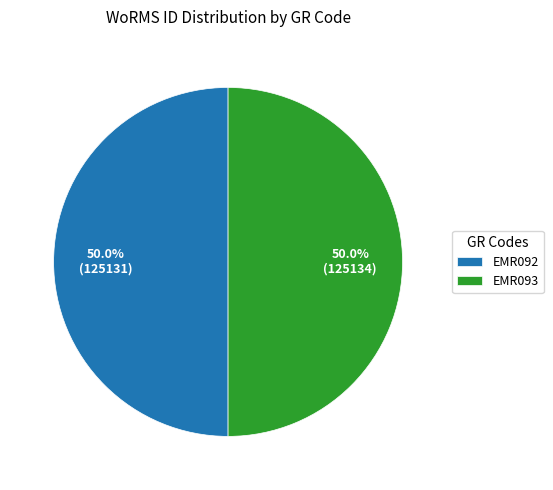

What is the ratio of the value at EMR093 to the value at EMR092?

1.0